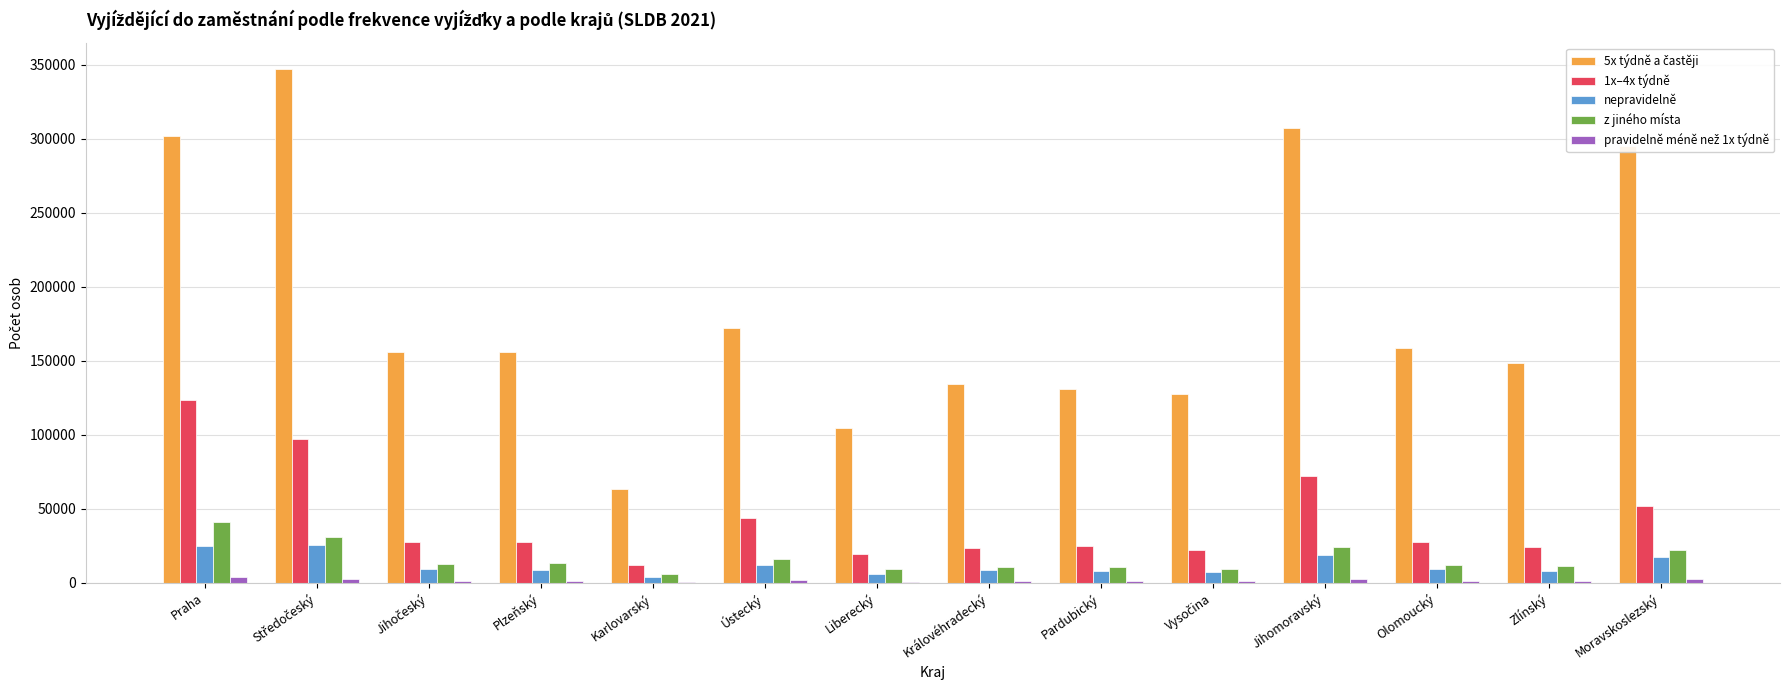

What is the maximum value shown in the chart?

347265